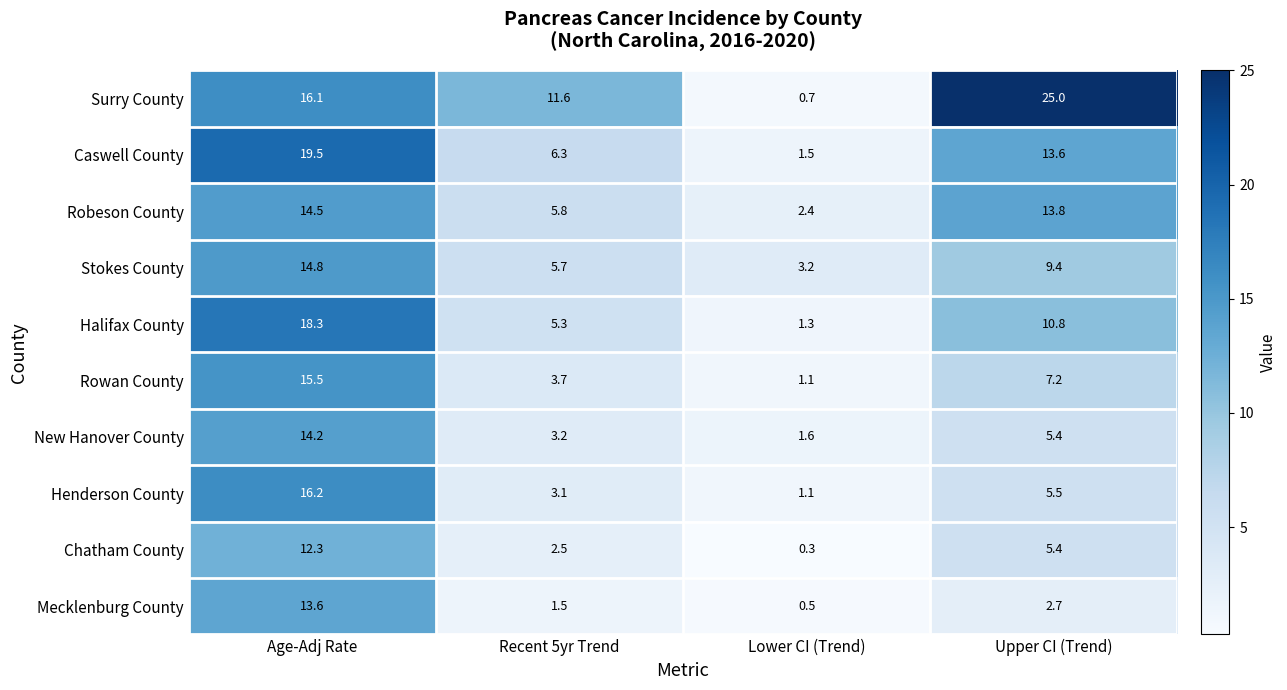

What is the difference between the maximum and second lowest values in the Surry County series?

13.4